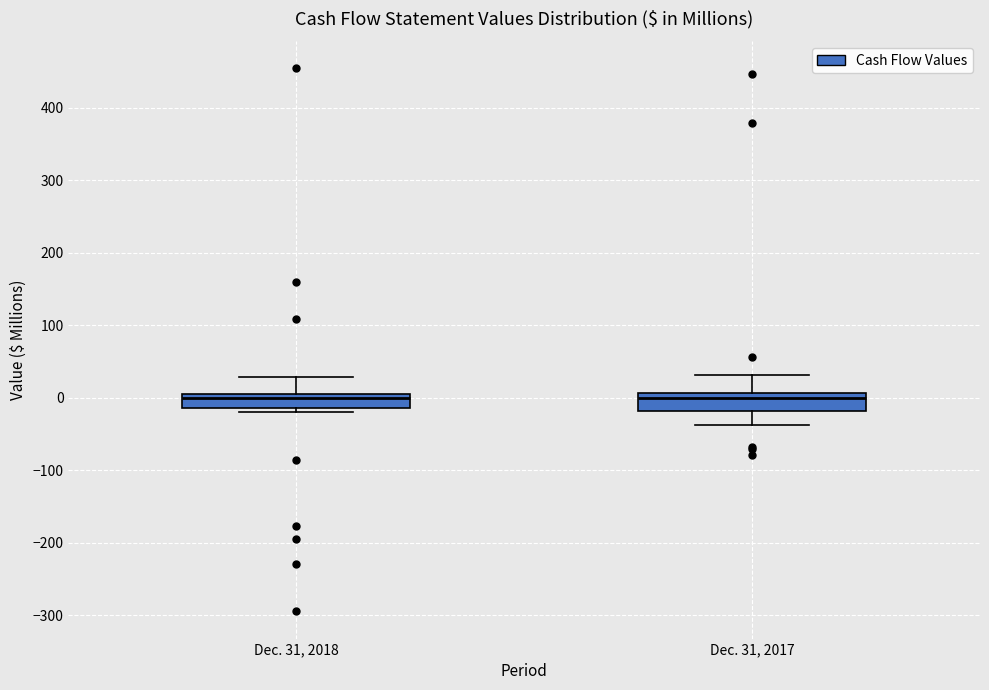

Where is the upper edge of the box for Dec. 31, 2017 on the y-axis? The values are not printed on the chart, so give them approximately, as read against the axis.

10